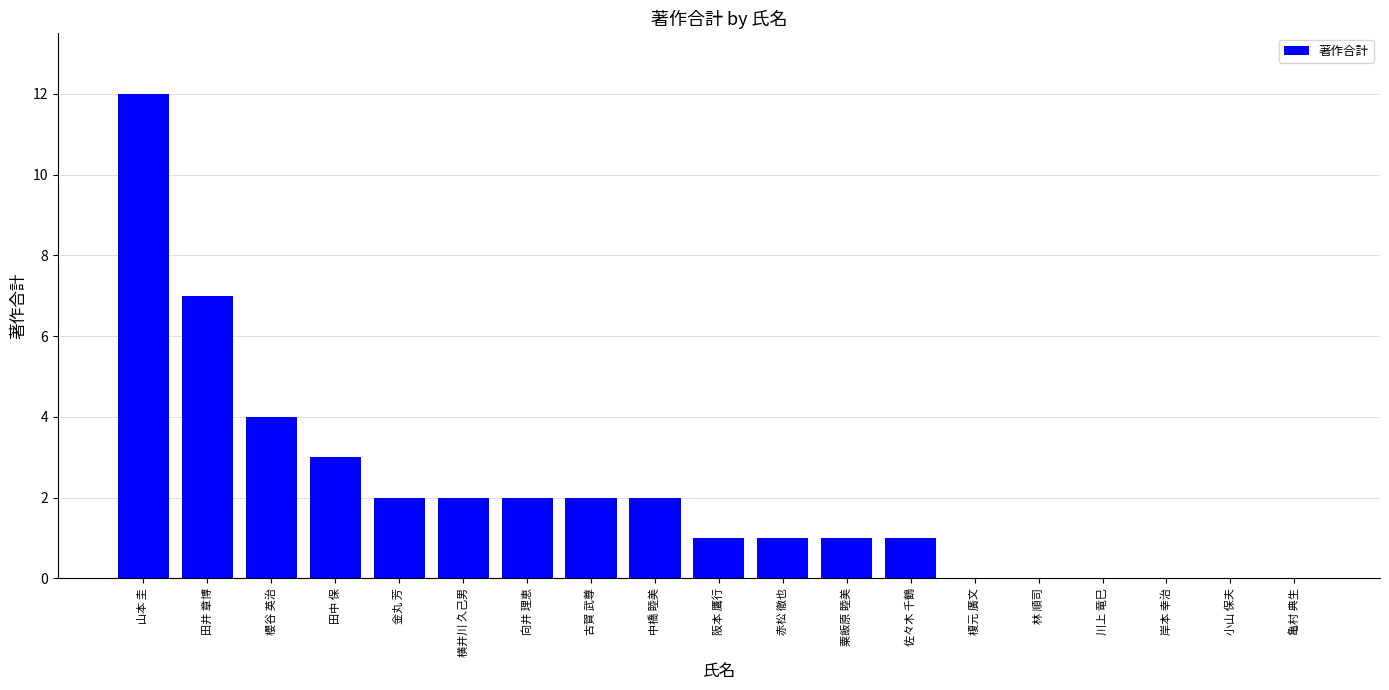

Which has a higher value, 田中 保 or 岸本 幸治?

田中 保